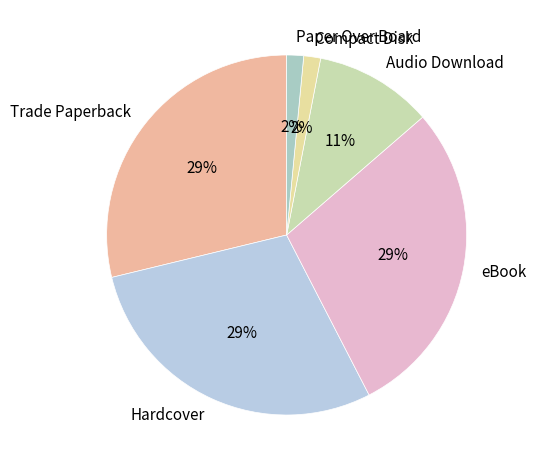

Is the sum of Paper Over Board and Compact Disk greater than half?

No